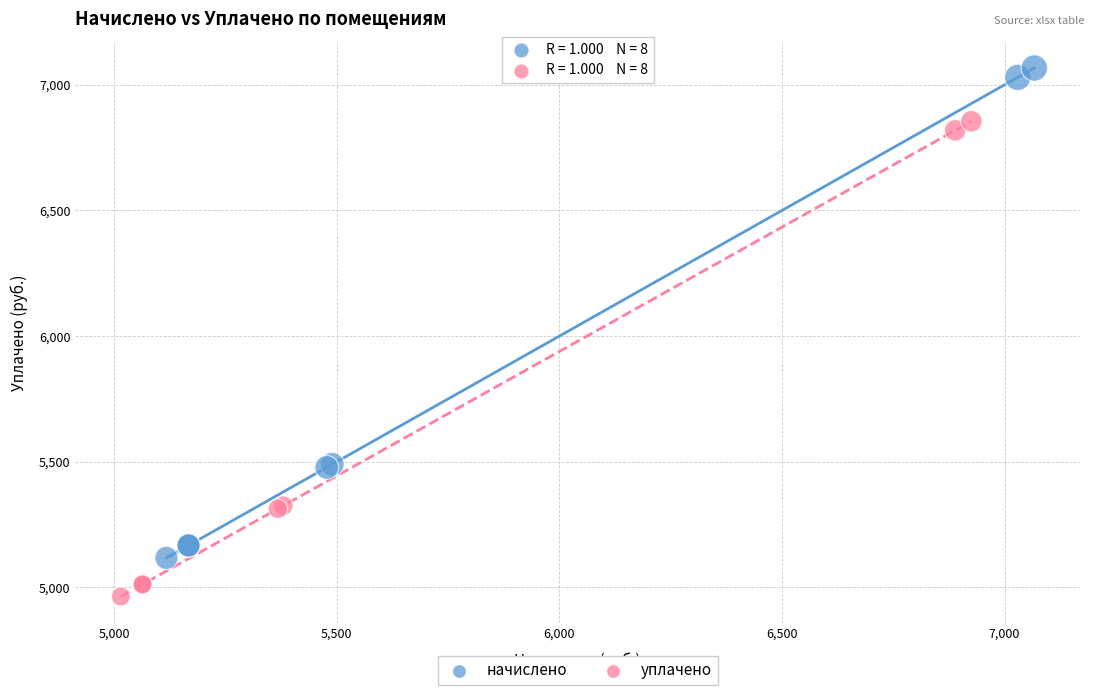

Which series contains the highest Y value?

начислено